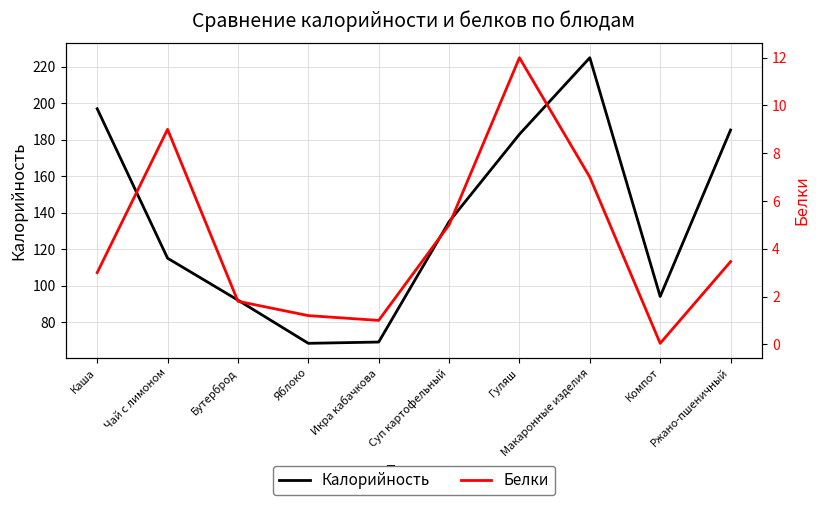

Is it true that Белки equals 1.9 at Ржано-пшеничный?

False